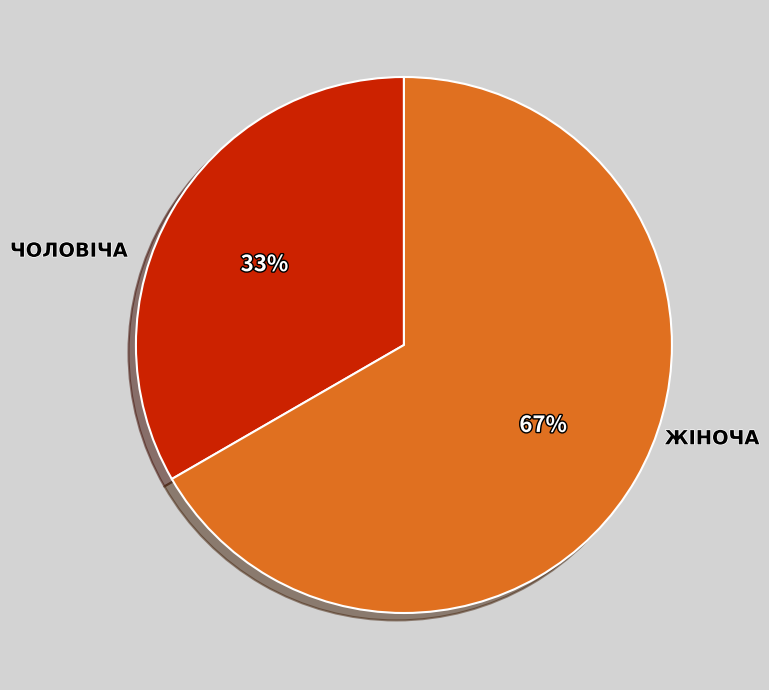

Is there any slice that represents more than half of the pie?

Yes